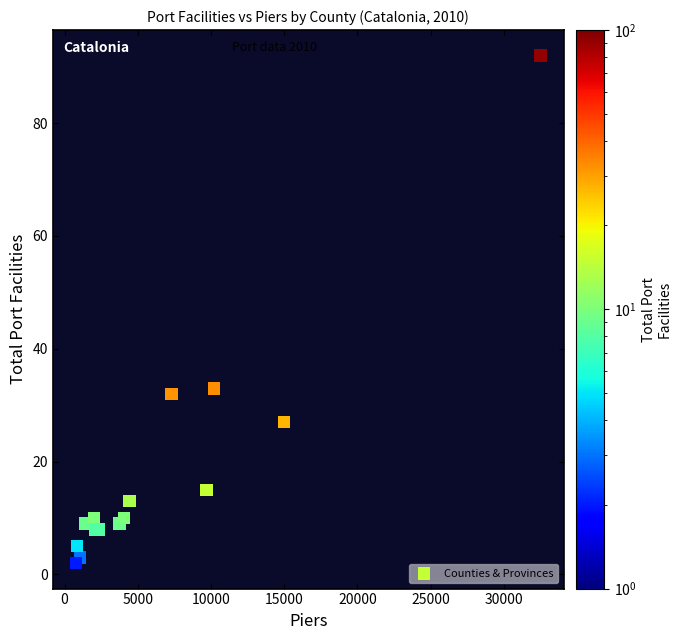

What Y value in the scatter plot is closest to 47?

33